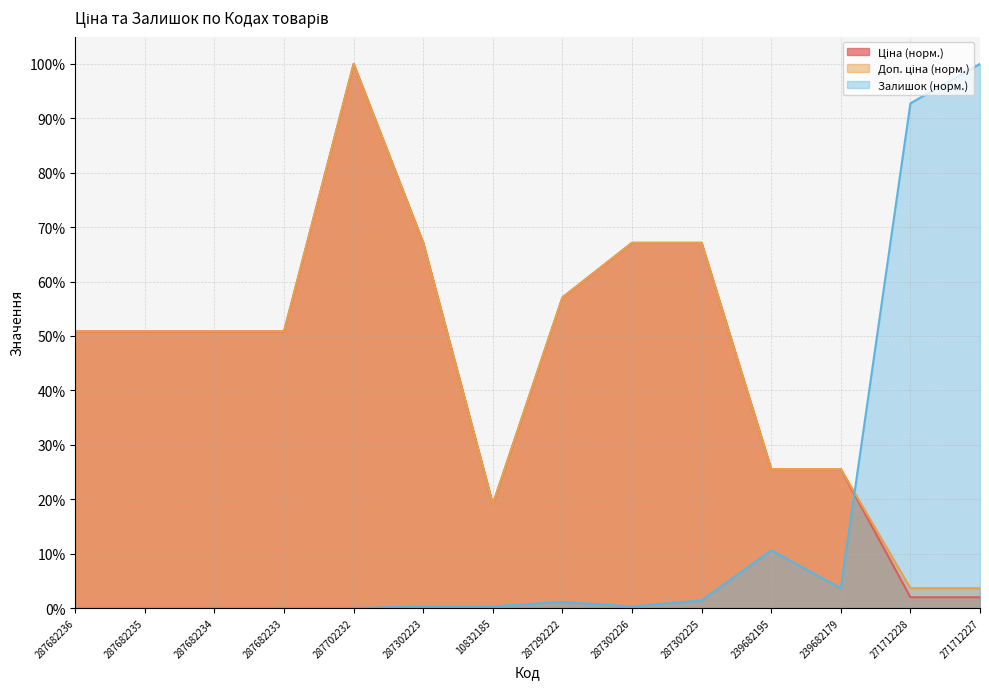

Is it true that Залишок equals 0.3 at 287302226?

True